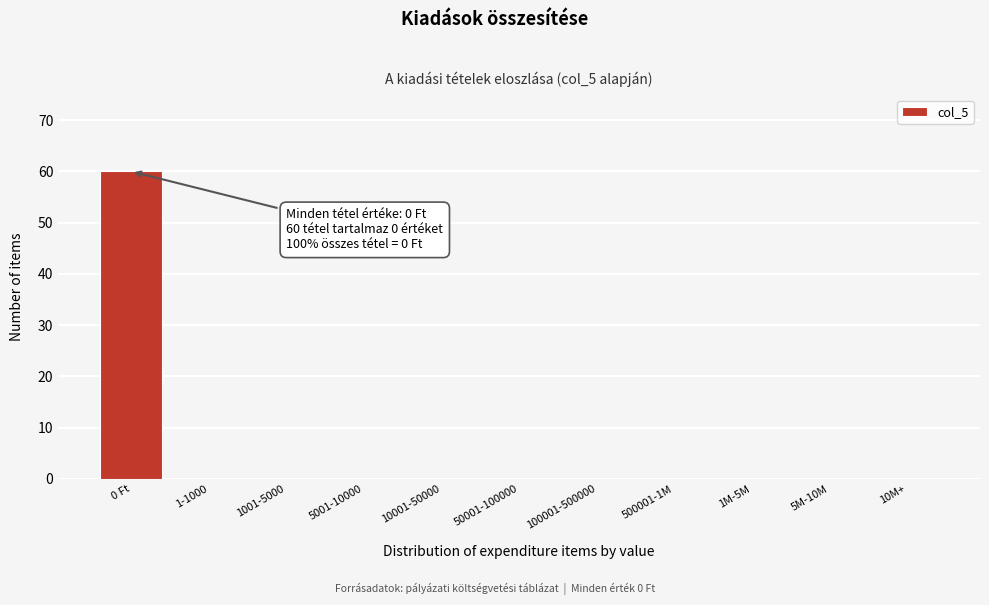

Reading left to right, what are all the values shown in this chart?

0 Ft=60	1-1000=0	1001-5000=0	5001-10000=0	10001-50000=0	50001-100000=0	100001-500000=0	500001-1M=0	1M-5M=0	5M-10M=0	10M+=0